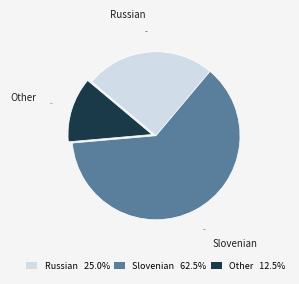

Which category has the biggest portion of the pie?

Slovenian